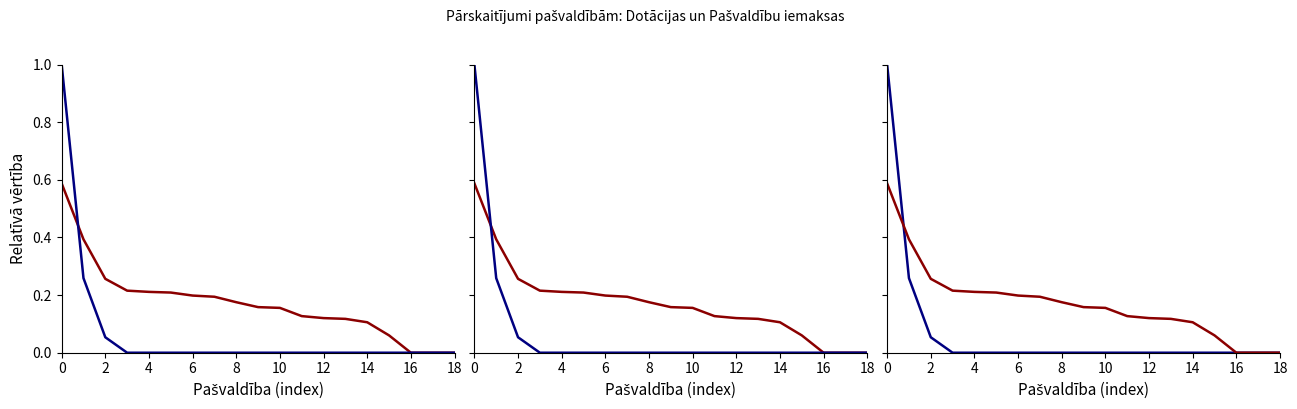

True or false: Pašvaldību iemaksas has more than 1 interior local peaks.

False